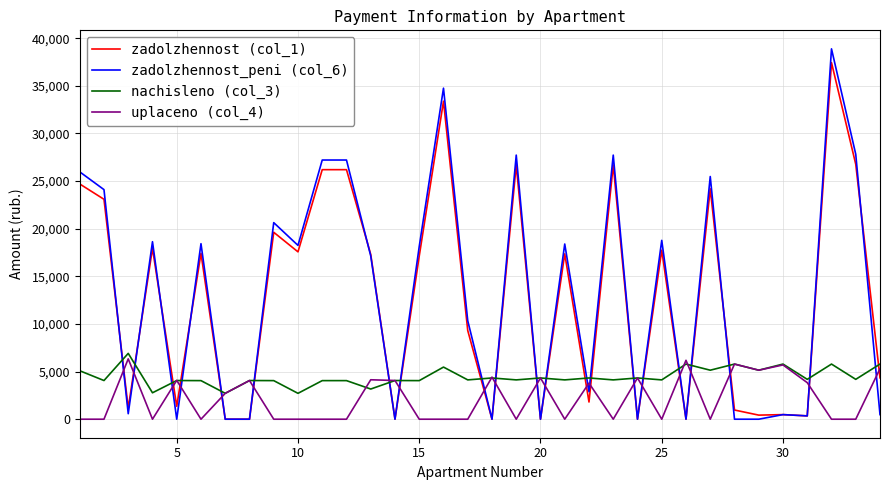

Which series ends up on top after the final intersection of zadolzhennost (col_1) and uplaceno (col_4)?

uplaceno (col_4)